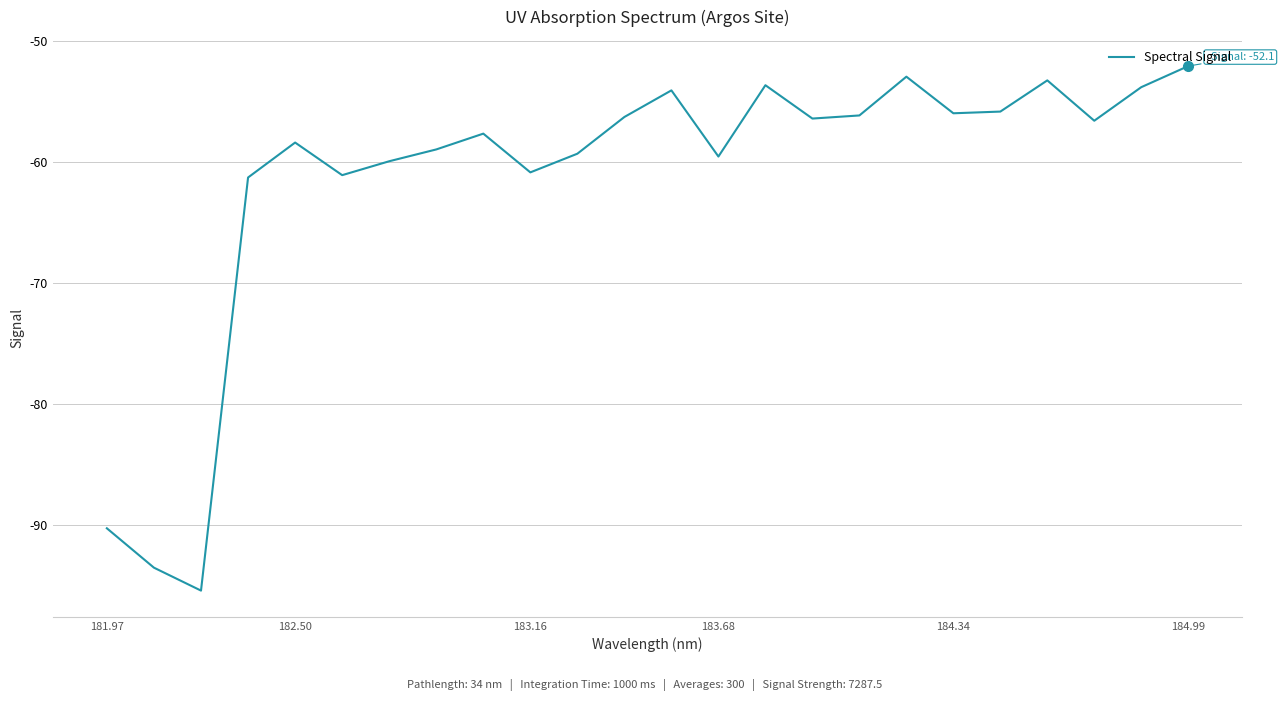

What is the minimum value shown in the chart?

-95.5